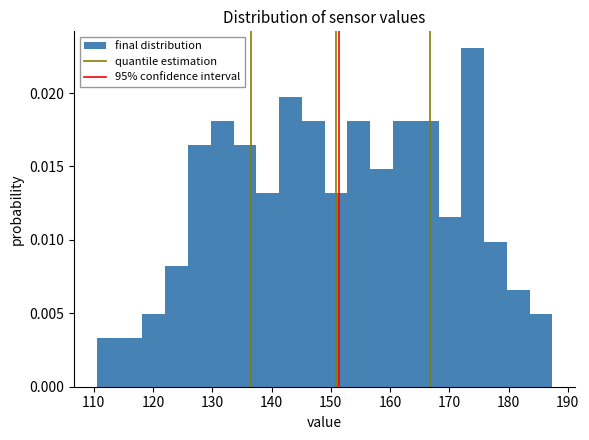

Around what value on the x-axis is the tallest bar? Give the approximate position of its centre, as read against the axis.

174